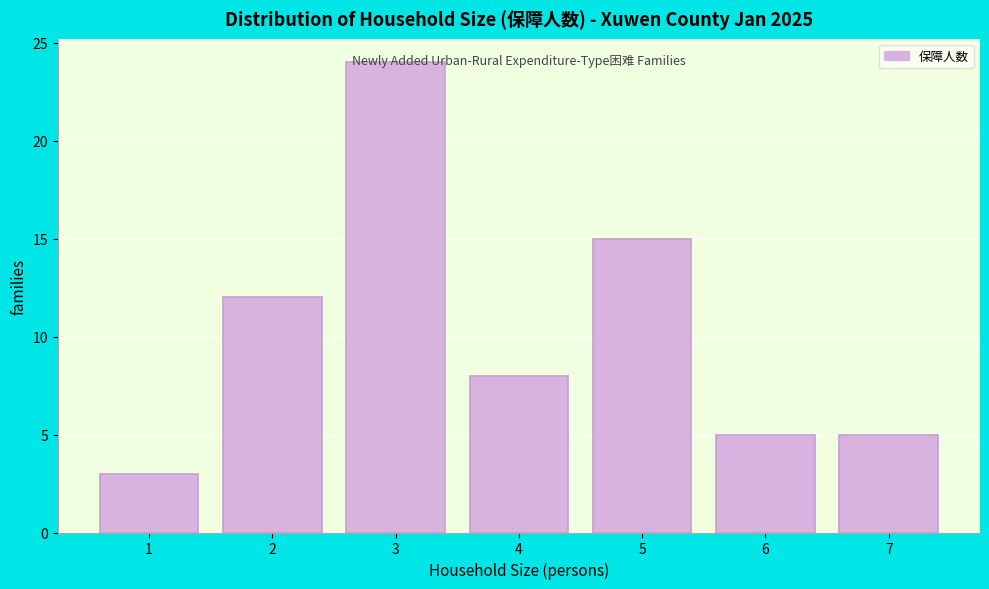

What is the difference between the maximum and minimum values?

21